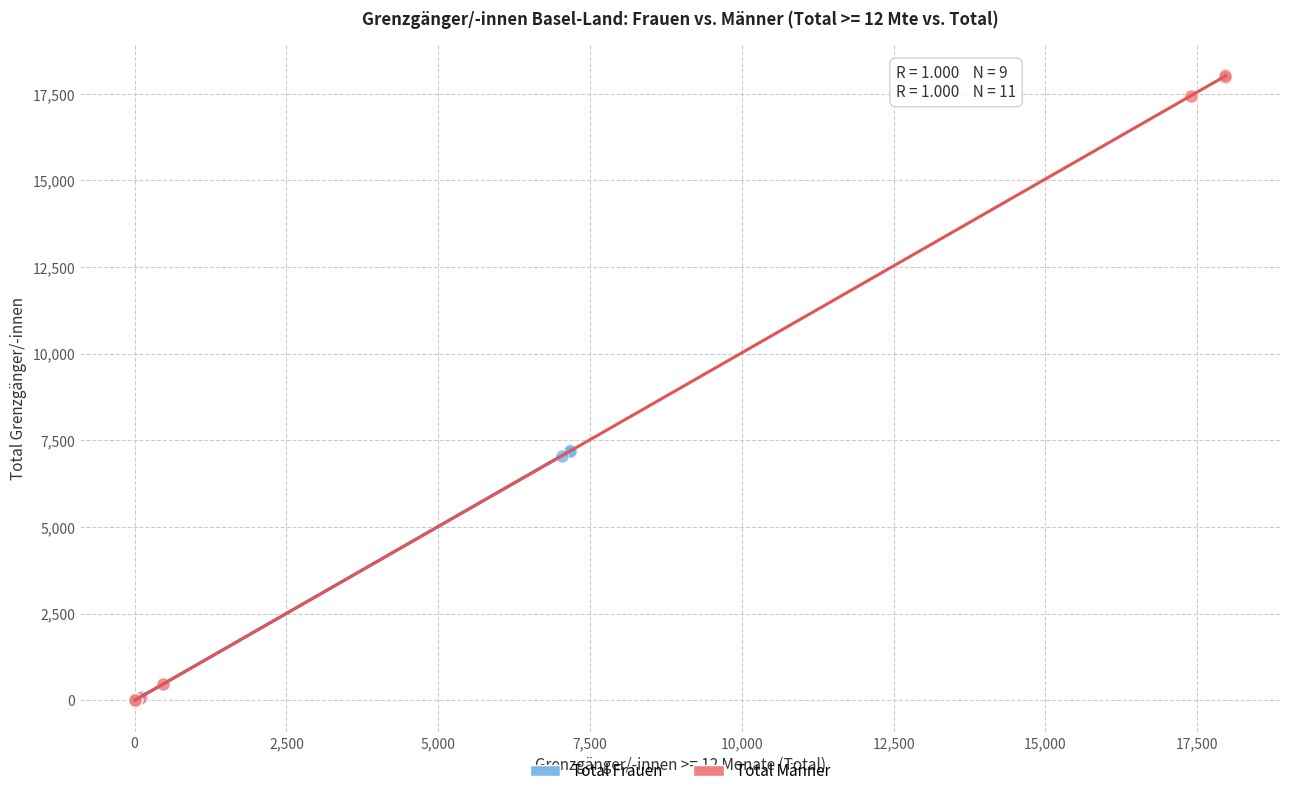

Which series reaches the maximum Y coordinate?

Total Männer